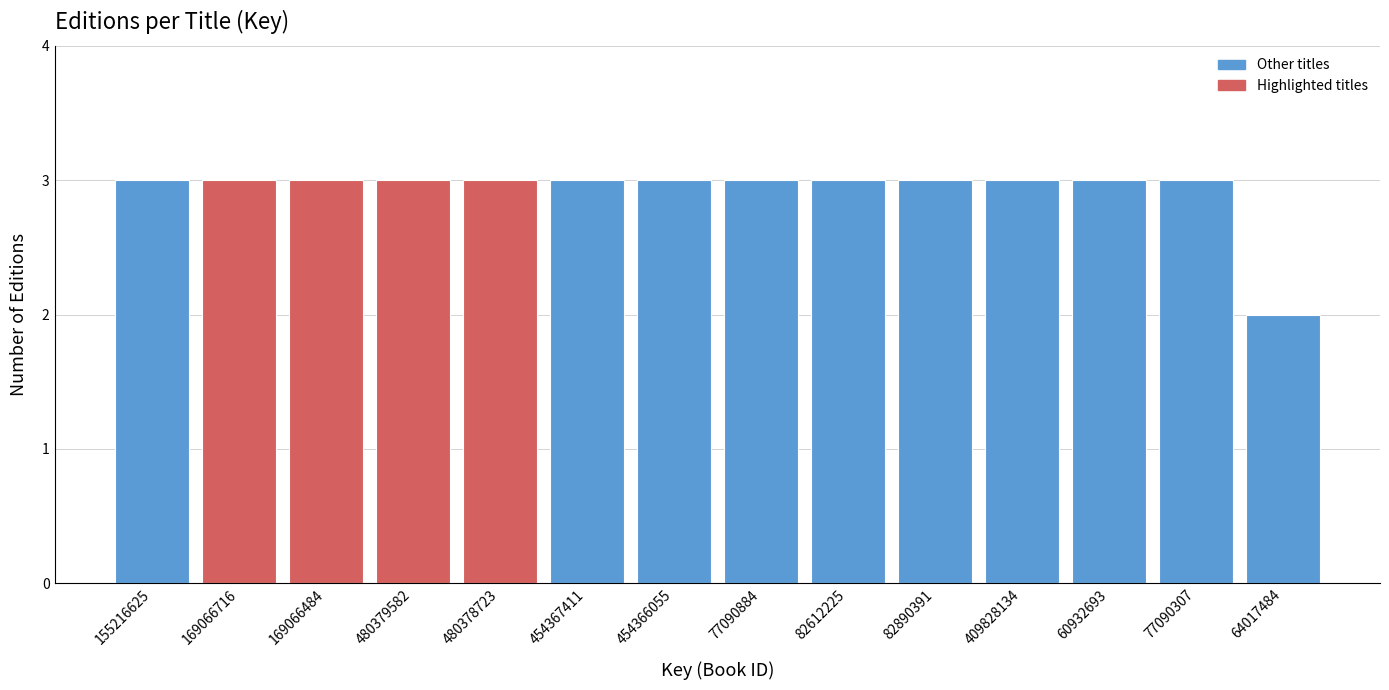

Reading left to right, extract all data points from this chart.

3	3	3	3	3	3	3	3	3	3	3	3	3	2